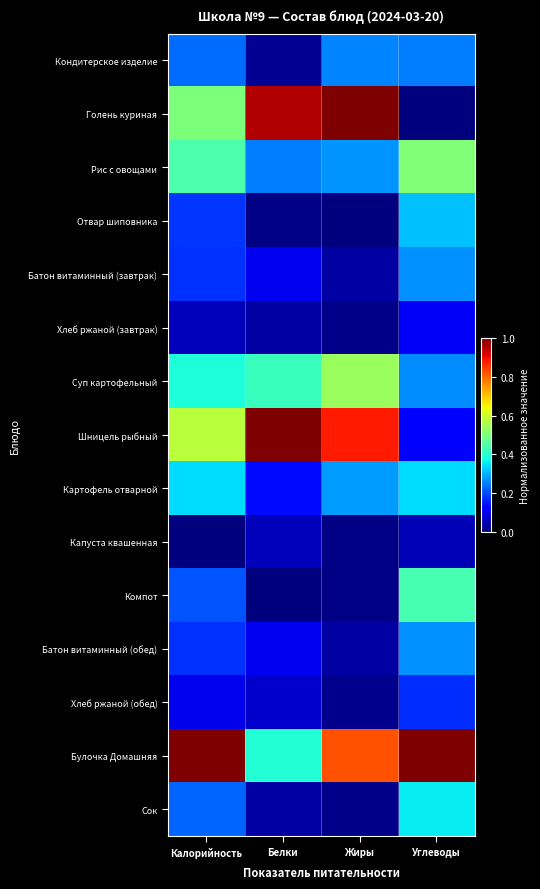

List the series in order of their peak value, lowest first.

Капуста квашенная, Хлеб ржаной (завтрак), Хлеб ржаной (обед), Кондитерское изделие, Батон витаминный (завтрак), Батон витаминный (обед), Отвар шиповника, Картофель отварной, Сок, Компот, Рис с овощами, Суп картофельный, Голень куриная, Шницель рыбный, Булочка Домашняя